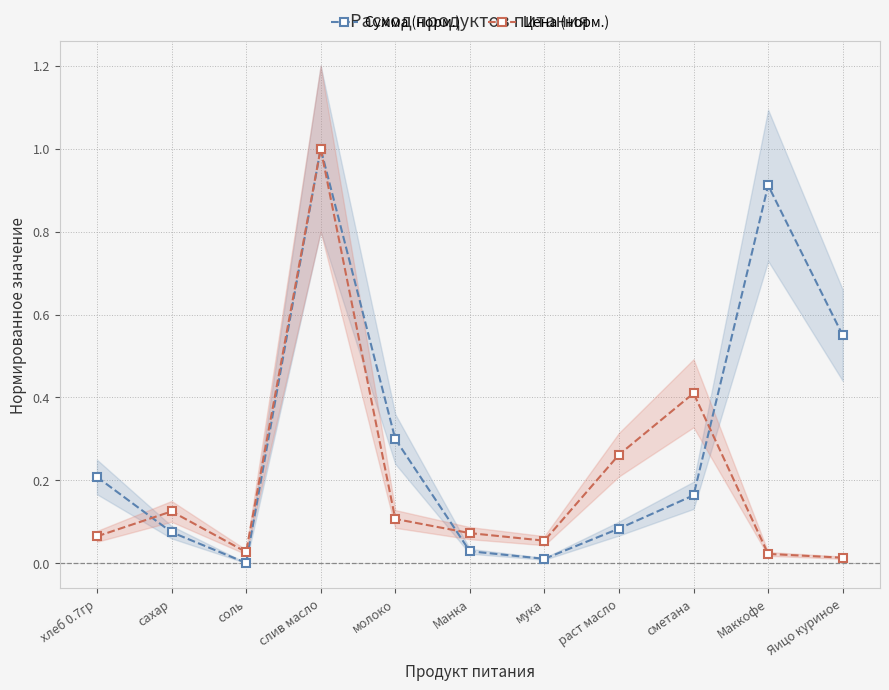

Rank the series at раст масло from highest to lowest value.

Цена (норм.), Сумма (норм.)